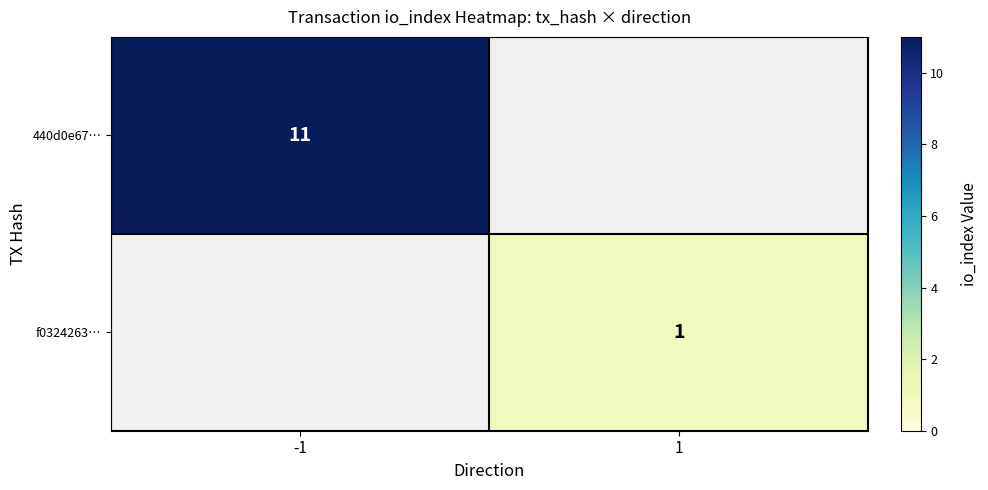

The 440d0e67… series shows 11 at -1. True or false?

True